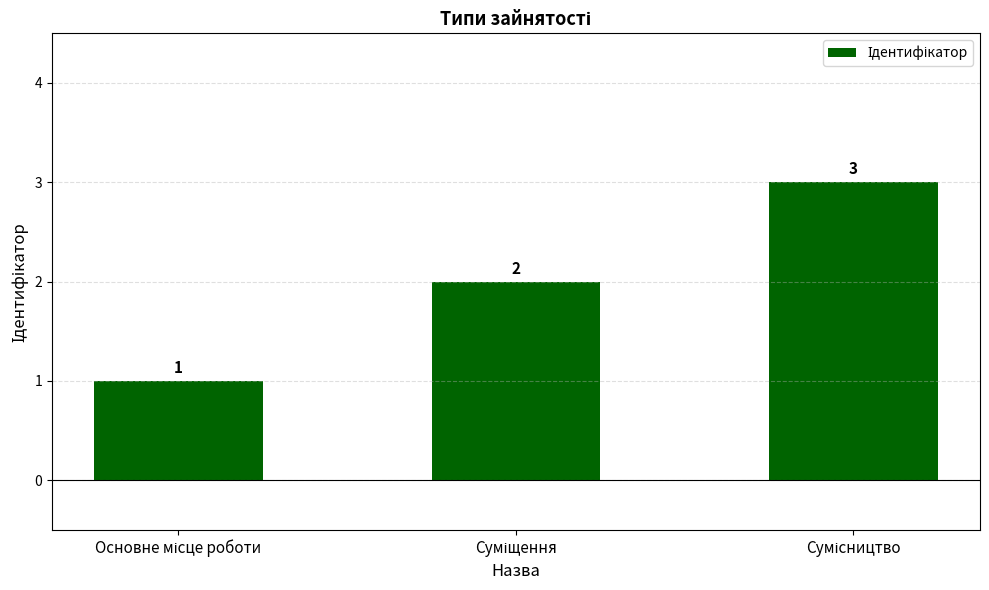

How many data points are less than 2?

1